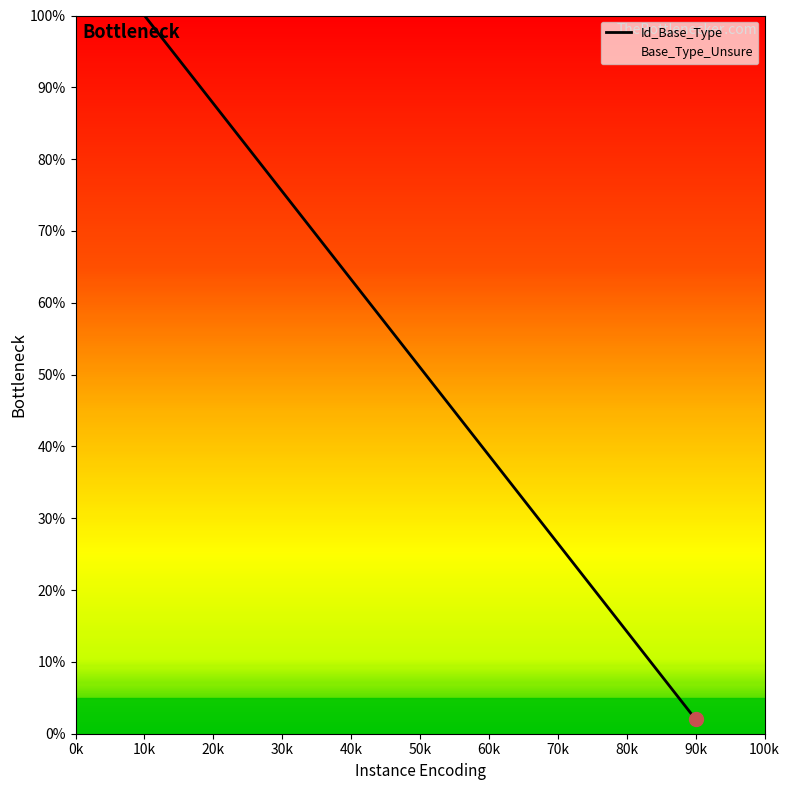

How many data points does each series have?

2